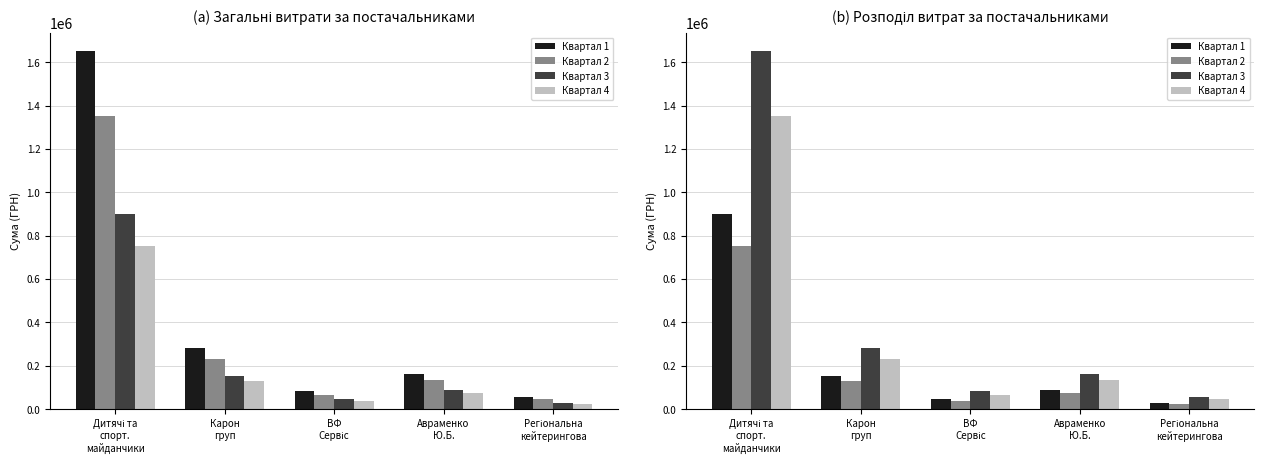

What is the label of the 4th bar from the right?

Карон
груп